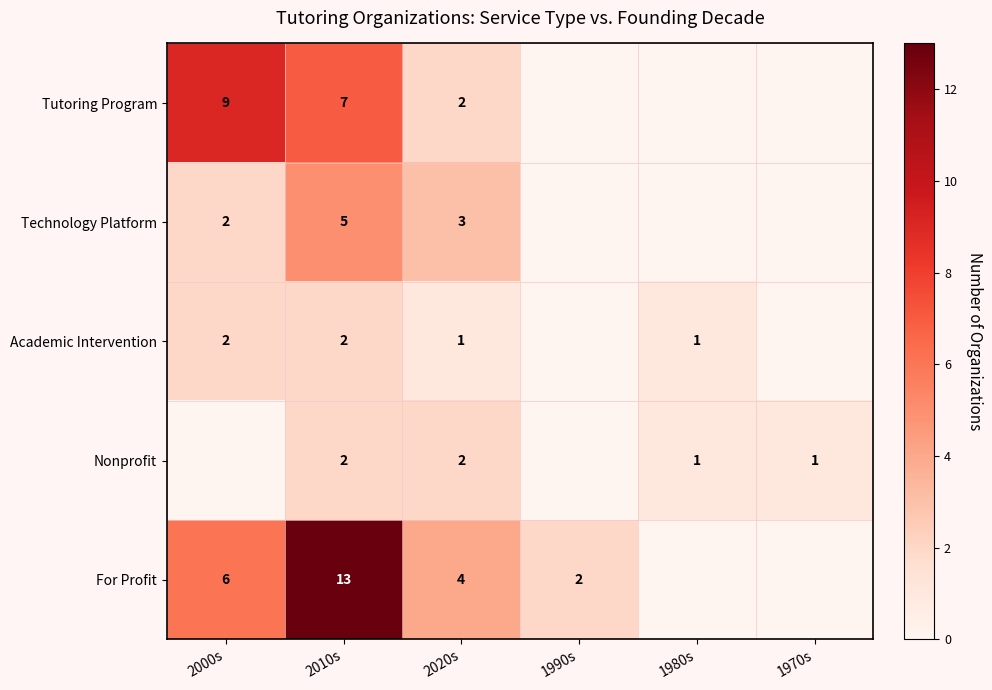

True or false: Technology Platform has a value of 3 at 2000s.

False